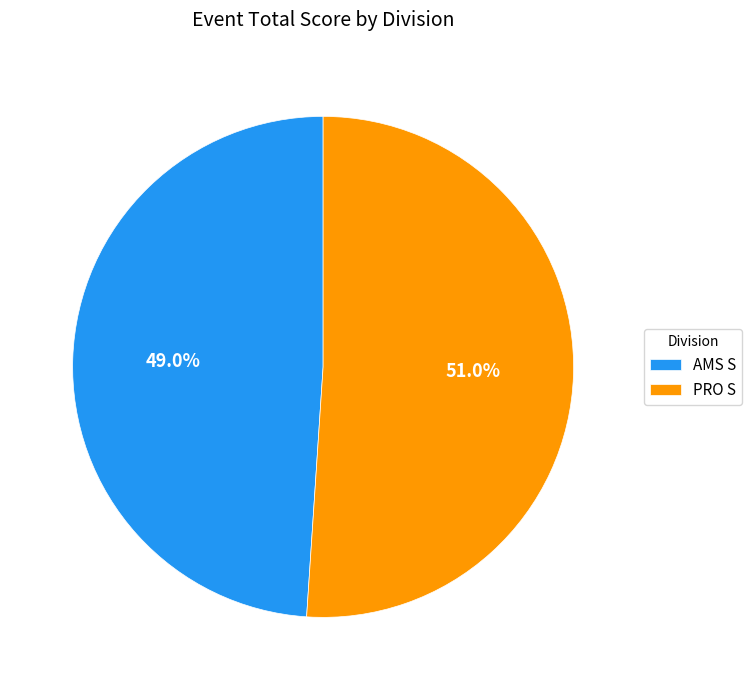

Which slice represents more than half of the pie?

PRO S